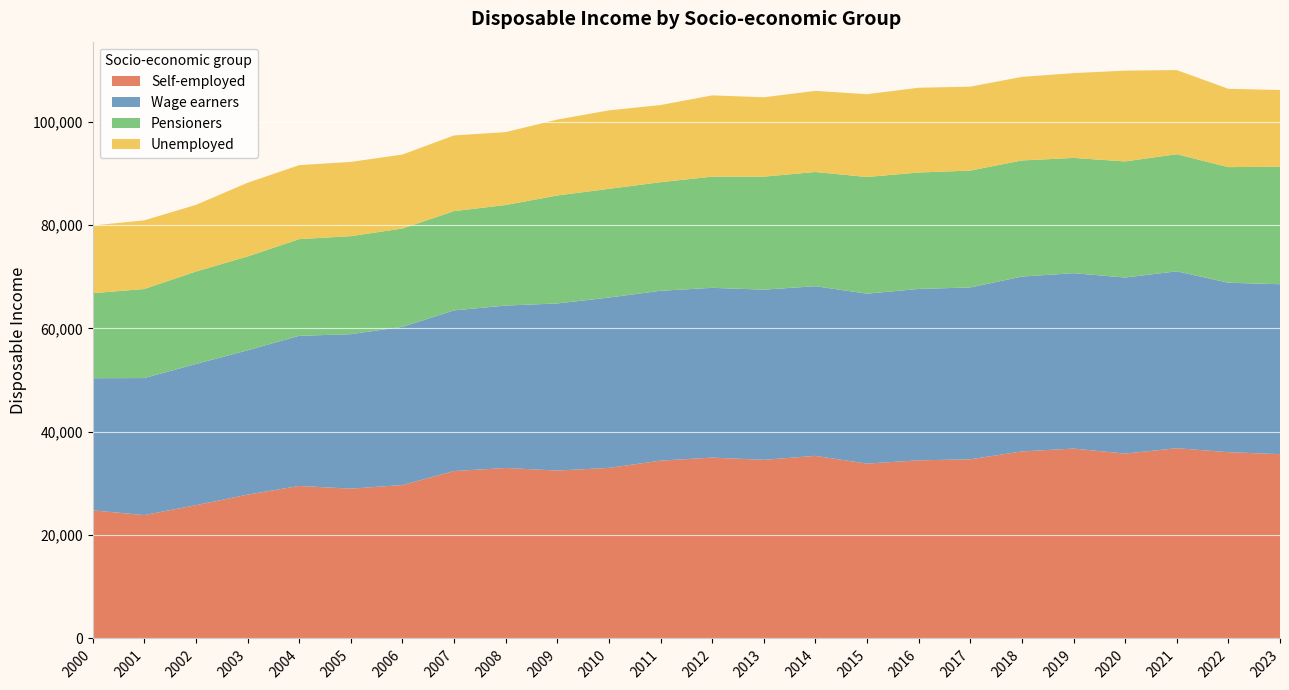

Reading left to right, list all the values displayed in this chart.

Self-employed: 2000=24787	2001=23873	2002=25783	2003=27828	2004=29507	2005=28987	2006=29677	2007=32390	2008=32988	2009=32488	2010=33000	2011=34406	2012=34992	2013=34562	2014=35329	2015=33831	2016=34464	2017=34665	2018=36183	2019=36739	2020=35772	2021=36811	2022=36044	2023=35660
Wage earners: 2000=25566	2001=26511	2002=27320	2003=27923	2004=29049	2005=29884	2006=30613	2007=31084	2008=31424	2009=32331	2010=32956	2011=32866	2012=32849	2013=32930	2014=32823	2015=32878	2016=33163	2017=33250	2018=33839	2019=33939	2020=34062	2021=34228	2022=32782	2023=32877
Pensioners: 2000=16454	2001=17233	2002=17891	2003=18155	2004=18706	2005=18971	2006=19029	2007=19213	2008=19452	2009=20892	2010=21037	2011=21013	2012=21509	2013=21864	2014=22104	2015=22577	2016=22532	2017=22610	2018=22466	2019=22300	2020=22467	2021=22656	2022=22369	2023=22746
Unemployed: 2000=13094	2001=13281	2002=12899	2003=14262	2004=14318	2005=14363	2006=14307	2007=14644	2008=14106	2009=14685	2010=15185	2011=14924	2012=15727	2013=15360	2014=15689	2015=16022	2016=16397	2017=16241	2018=16170	2019=16407	2020=17566	2021=16277	2022=15159	2023=14830